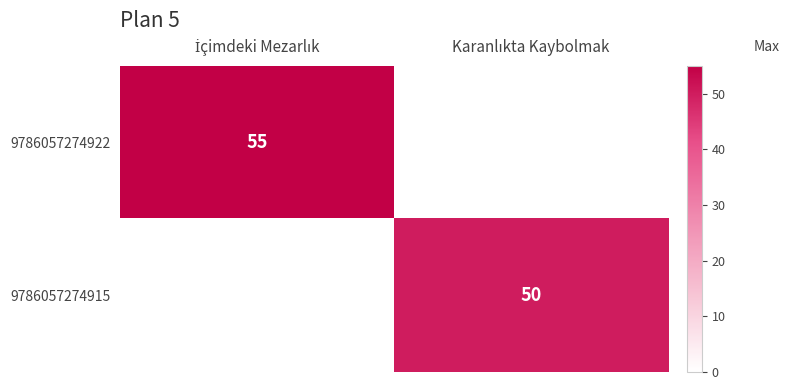

Rank the series by their maximum value, from highest to lowest.

9786057274922, 9786057274915